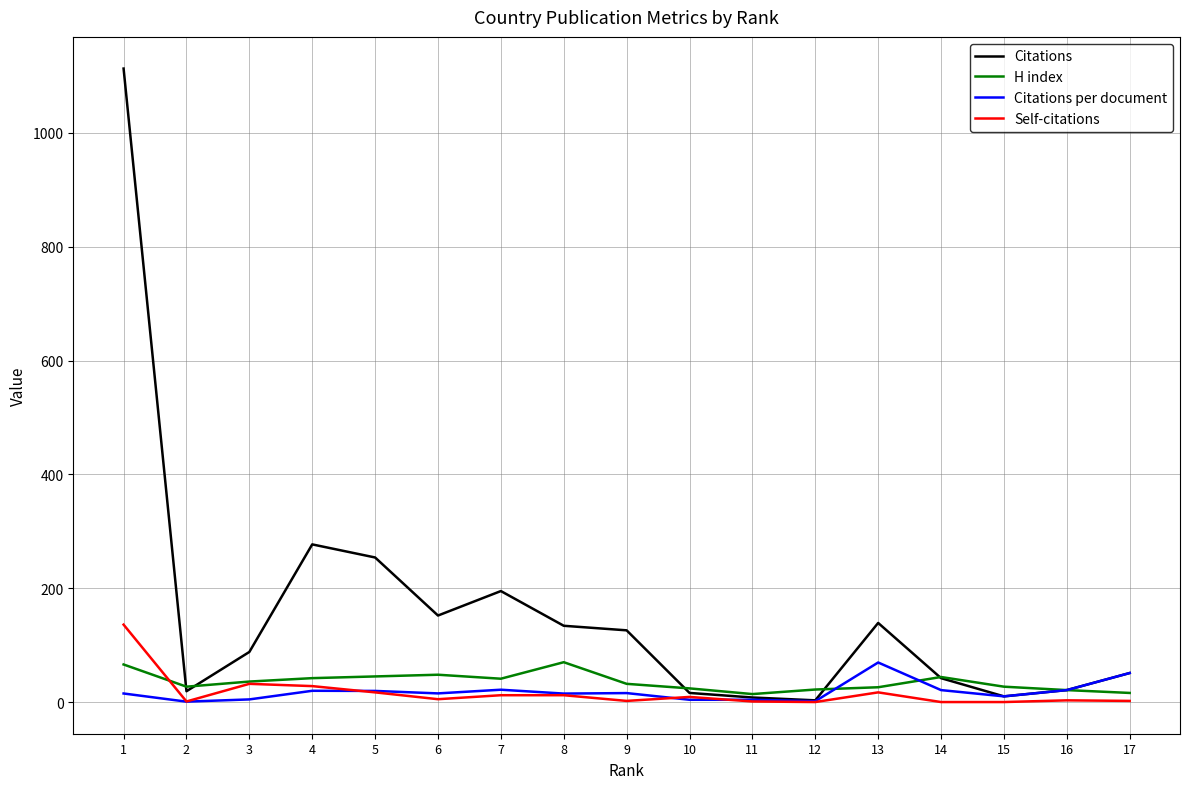

Where does the Citations series first go above 88?

1